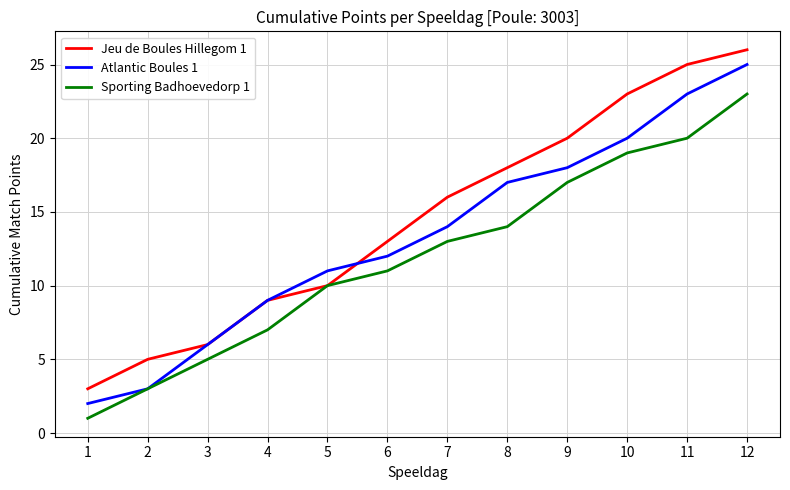

List the labels in order of Atlantic Boules 1 value, largest first.

12, 11, 10, 9, 8, 7, 6, 5, 4, 3, 2, 1